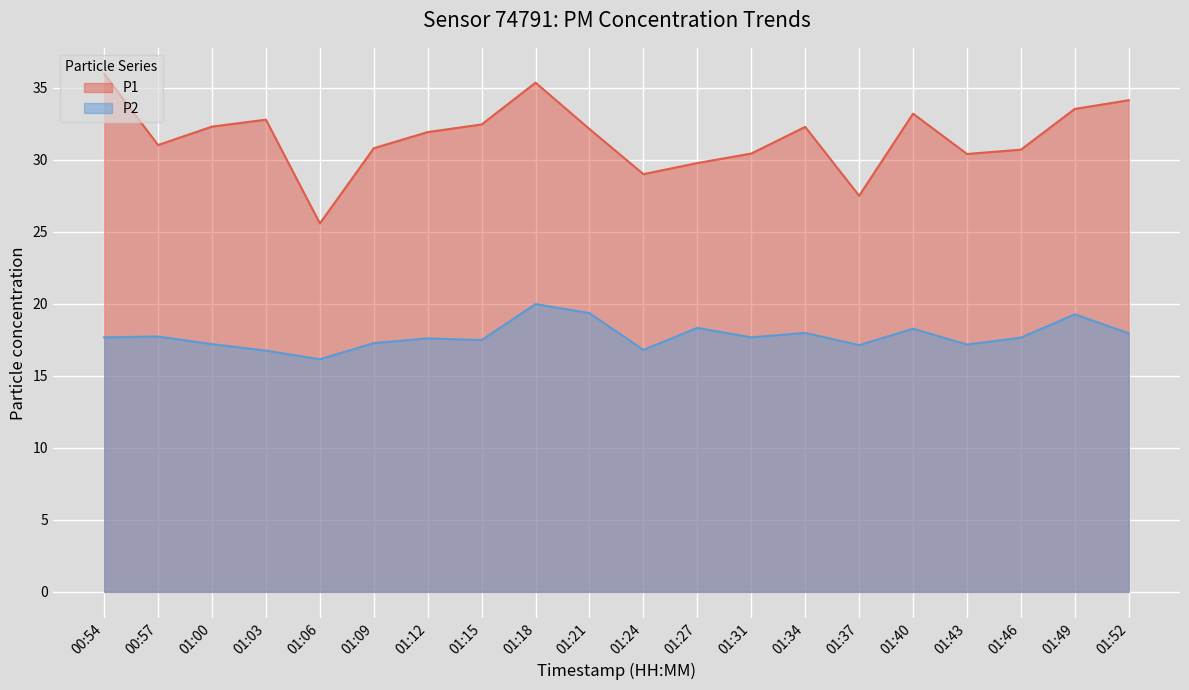

Count the number of categories in the chart.

20